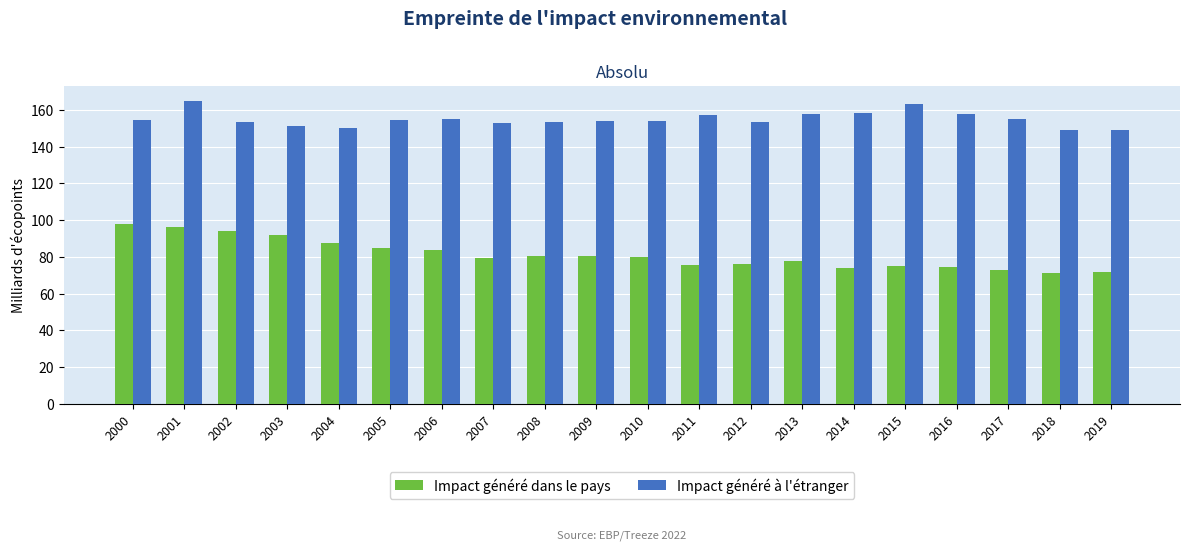

What is the average value of the Impact généré à l'étranger series?

155.0